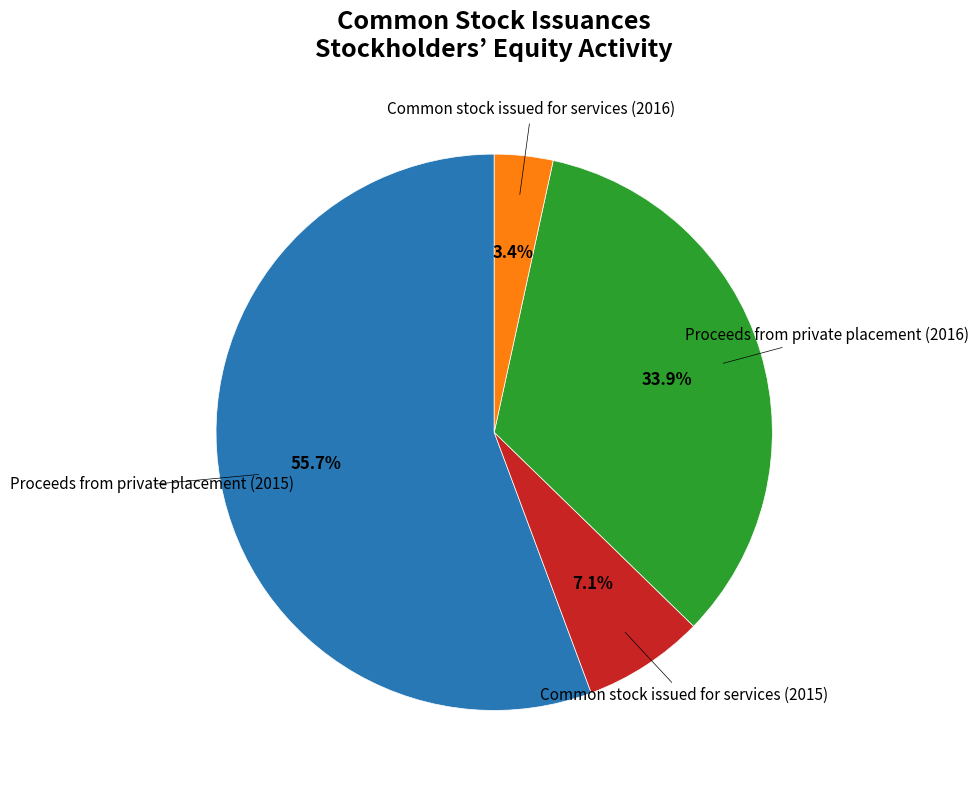

To the nearest percent, what percentage of the pie is Common stock issued for services (2015)?

7%